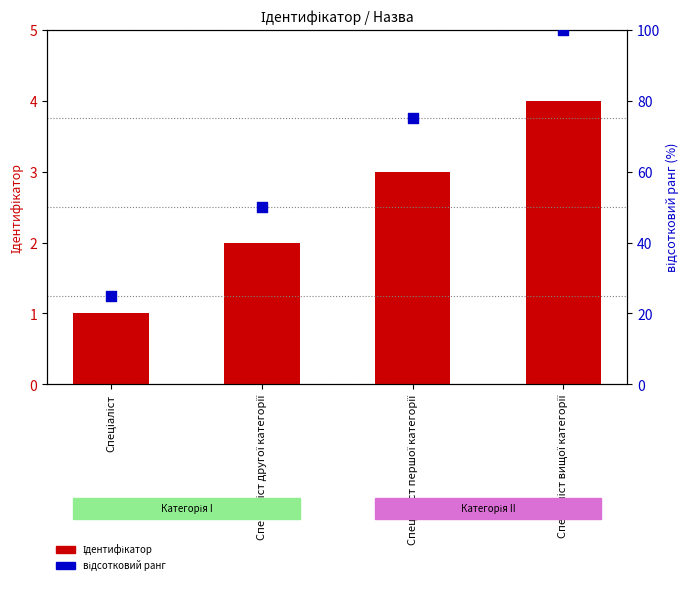

What are all the series names shown in the legend?

Ідентифікатор, відсотковий ранг